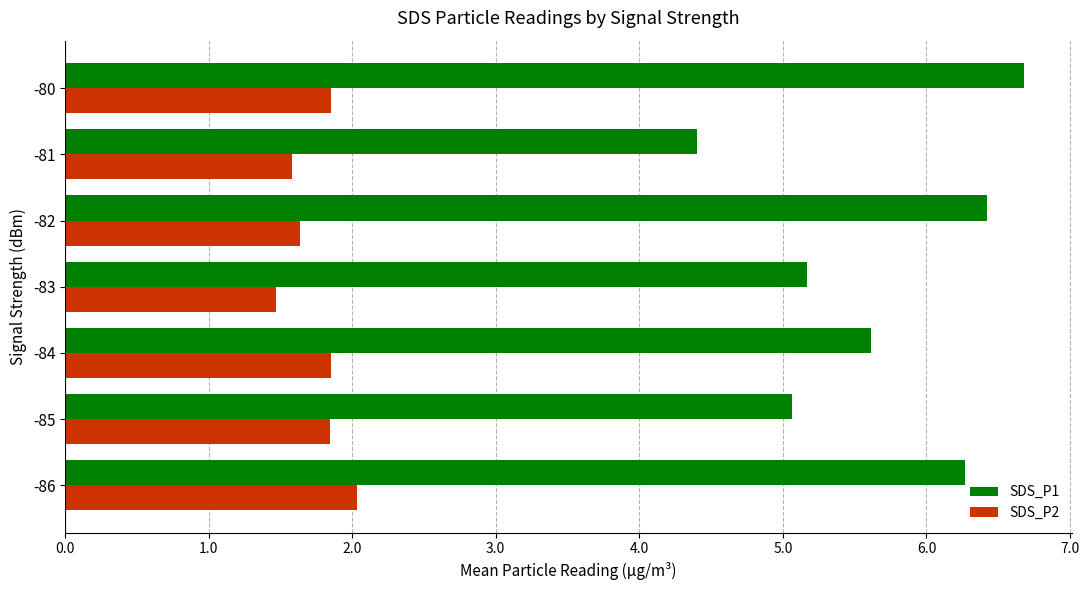

Where is SDS_P2 nearest to the value 1?

-83